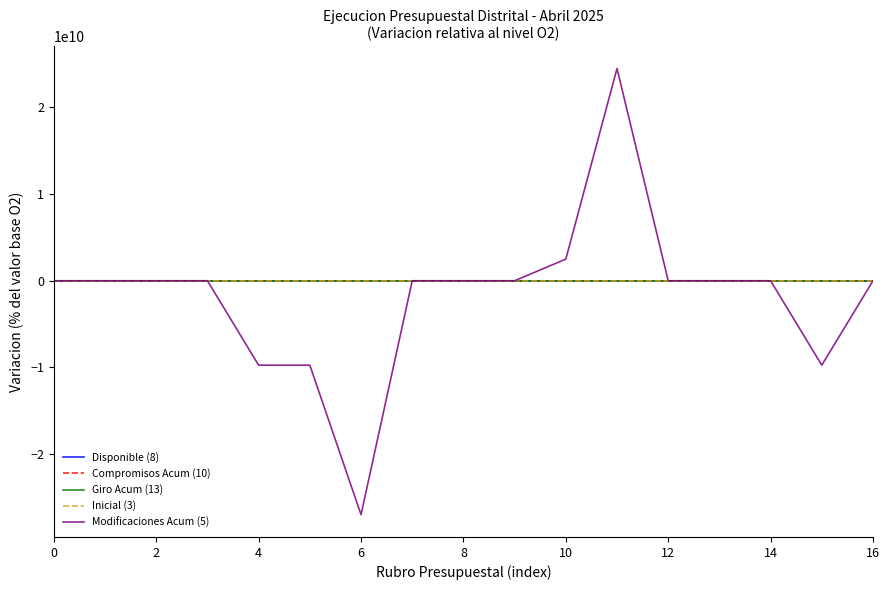

Which series has the largest range (max minus min)?

Modificaciones Acum (5)